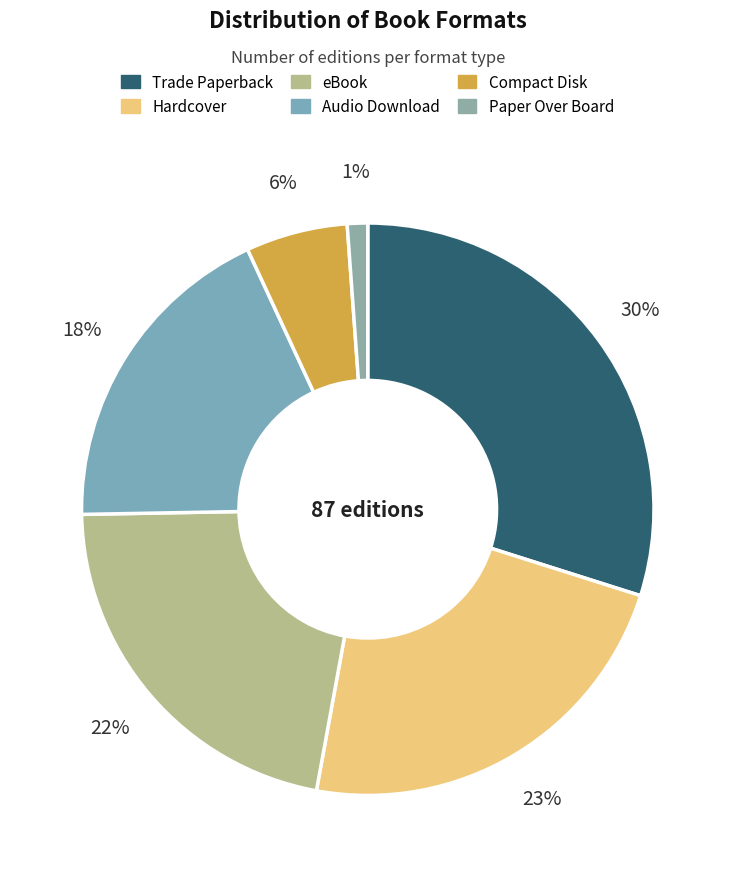

Between Compact Disk and Trade Paperback, which is larger?

Trade Paperback